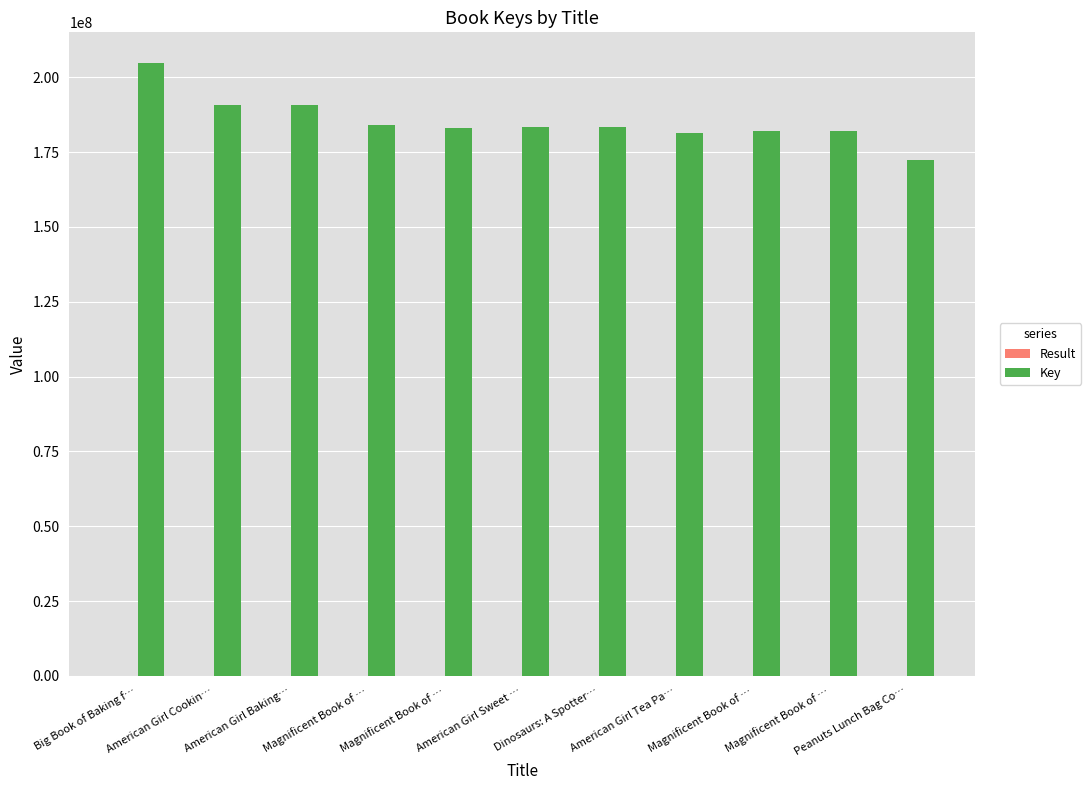

How many groups of bars are there?

11